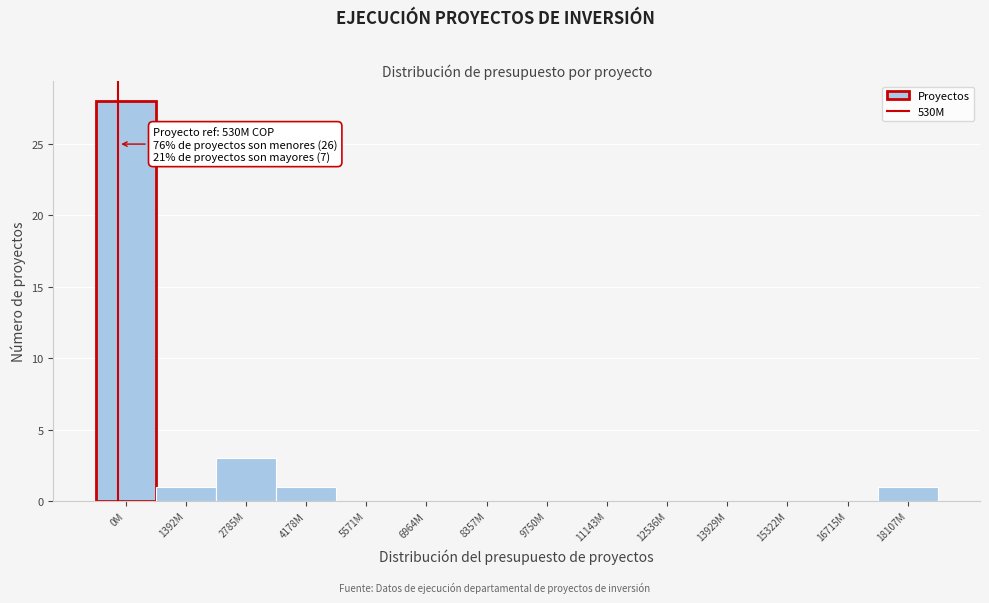

Reading left to right, list all the values displayed in this chart.

0M=28	1392M=1	2785M=3	4178M=1	5571M=0	6964M=0	8357M=0	9750M=0	11143M=0	12536M=0	13929M=0	15322M=0	16715M=0	18107M=1